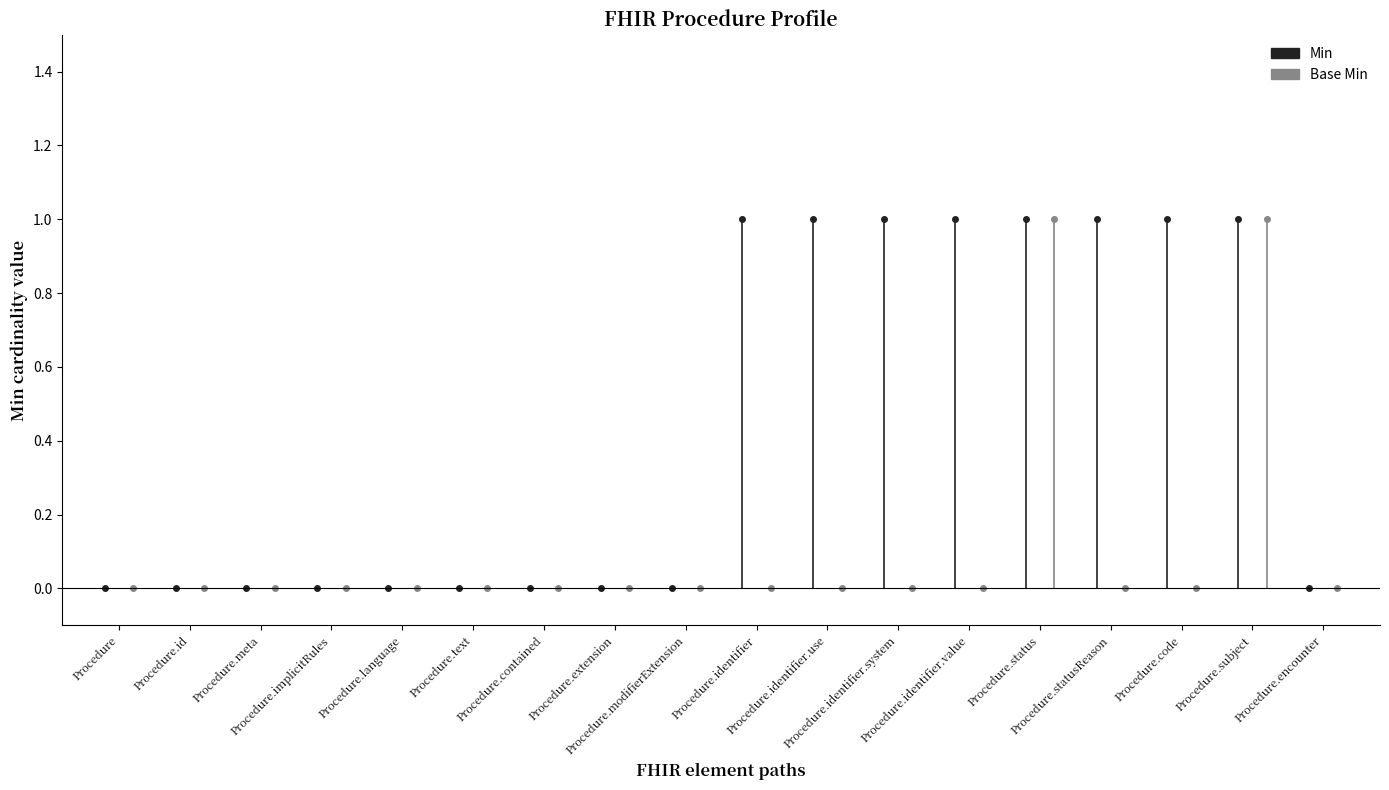

Reading right to left, what are all the values shown in this chart?

Min: 0	1	1	1	1	1	1	1	1	0	0	0	0	0	0	0	0	0
Base Min: 0	1	0	0	1	0	0	0	0	0	0	0	0	0	0	0	0	0